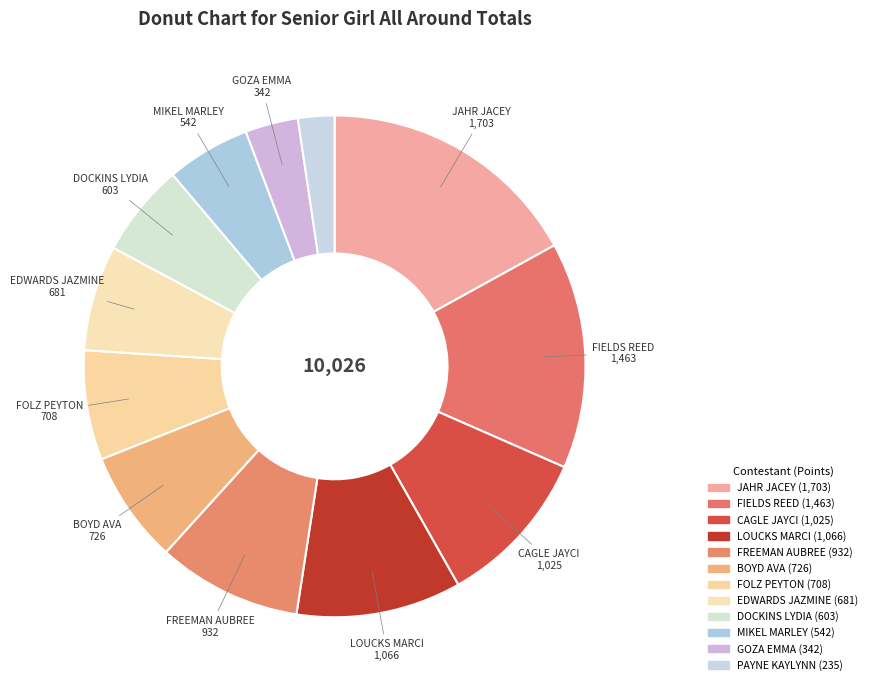

Which category has the biggest portion of the pie?

JAHR JACEY